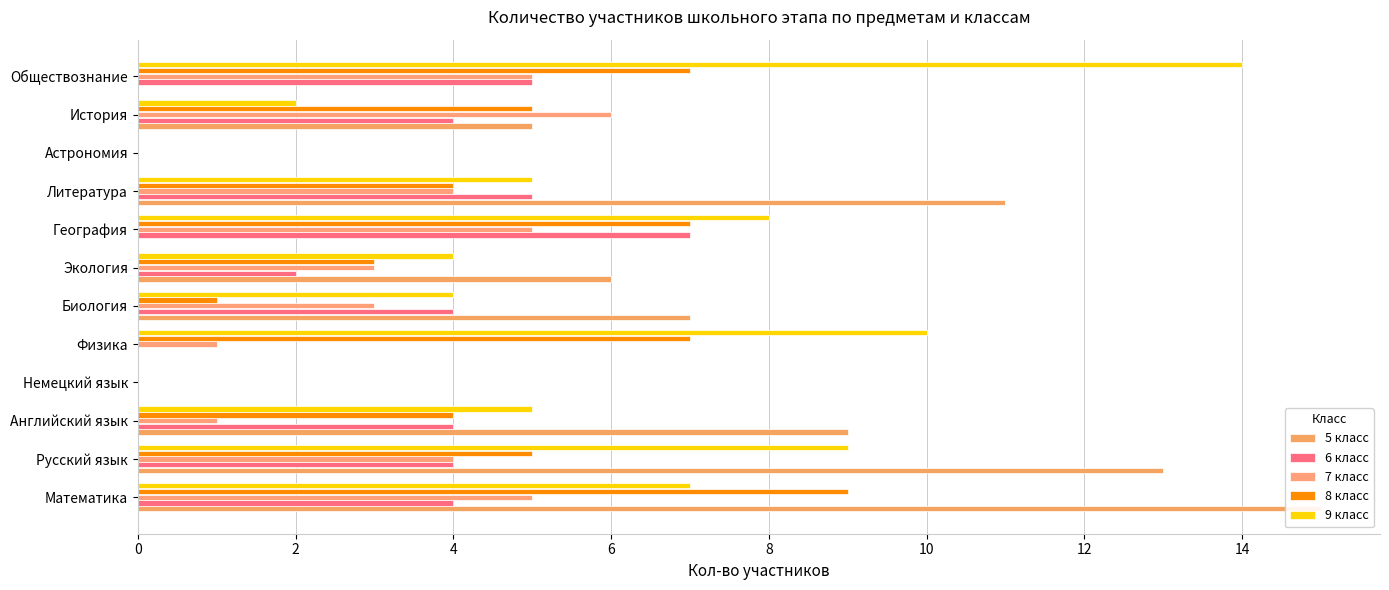

Which series has the largest range (max minus min)?

5 класс